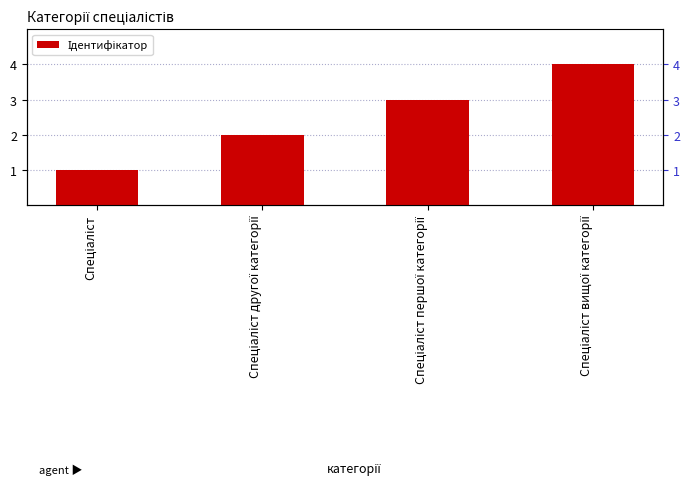

Between Спеціаліст вищої категорії and Спеціаліст другої категорії, which is larger?

Спеціаліст вищої категорії